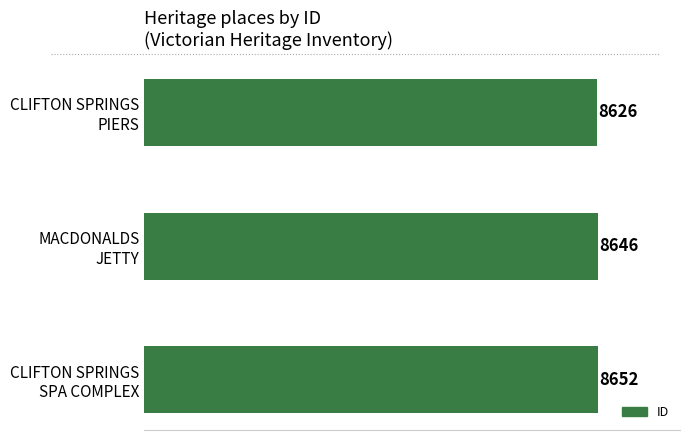

What is the value of the 1st bar from the top?

8626